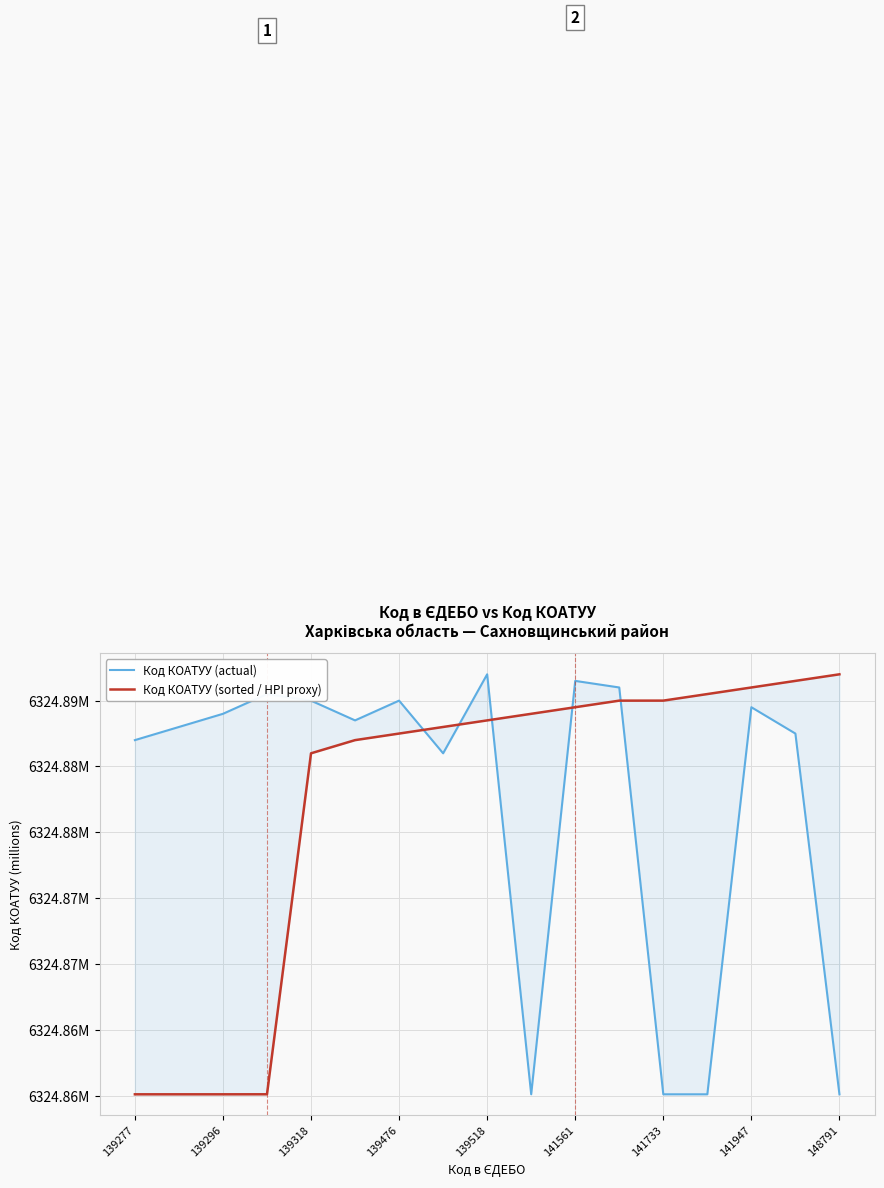

True or false: Код КОАТУУ (sorted / HPI proxy) has more than 0 points higher than both neighbors.

False